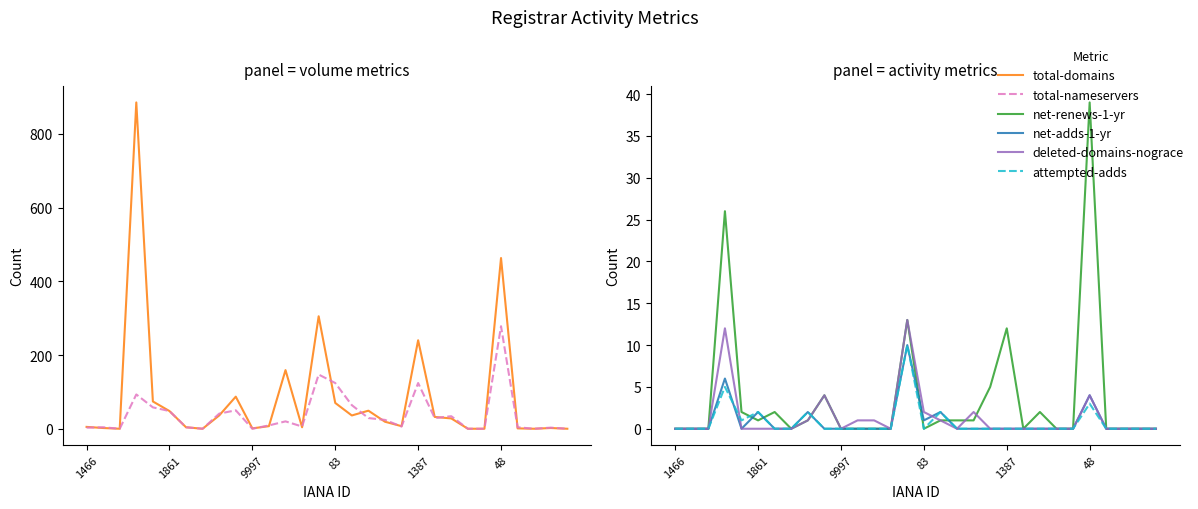

How many lines are shown in the chart?

6